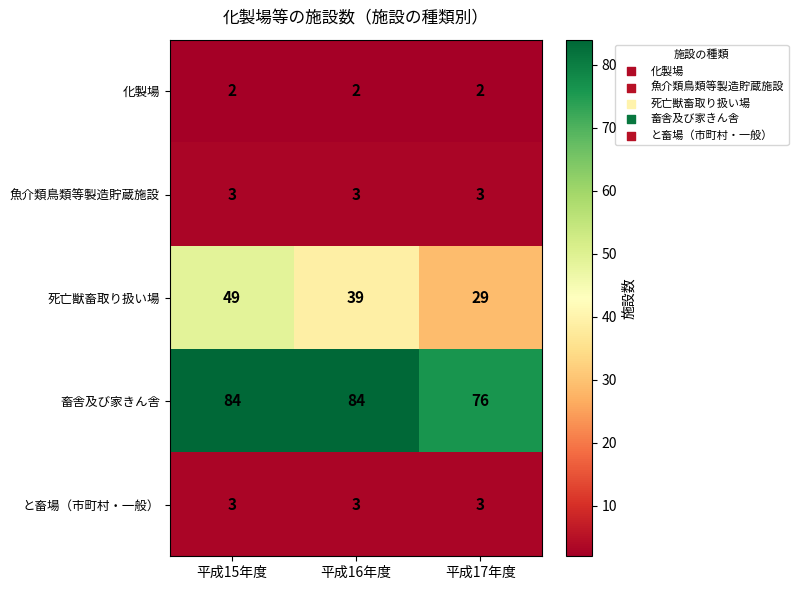

Is it true that 化製場 equals 3 at 平成16年度?

False